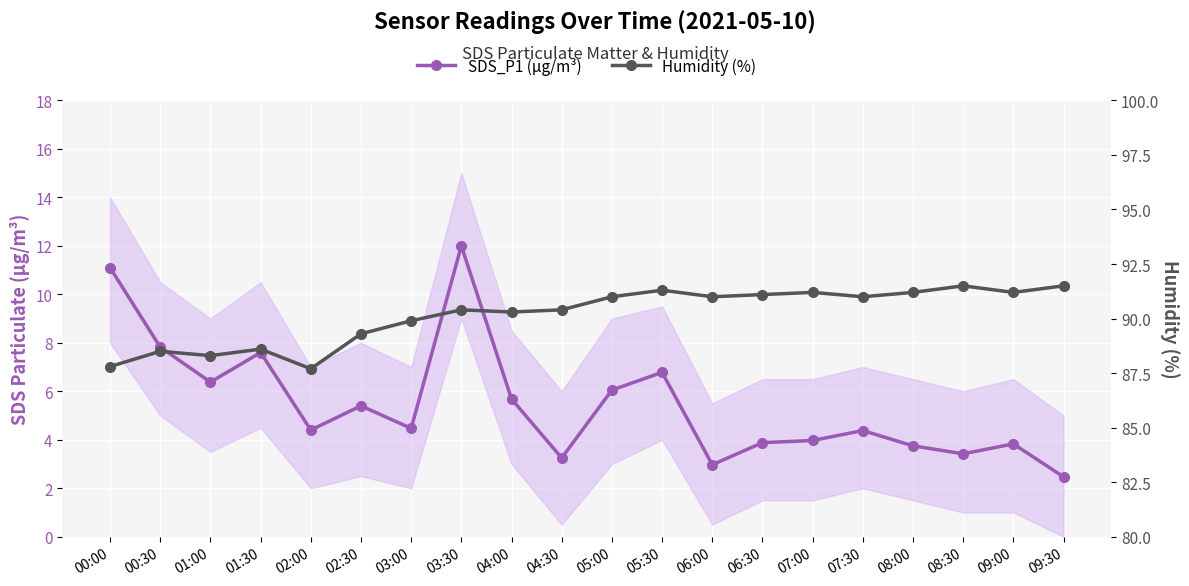

The value of Humidity (%) at 04:00 is 51.2. True or false?

False